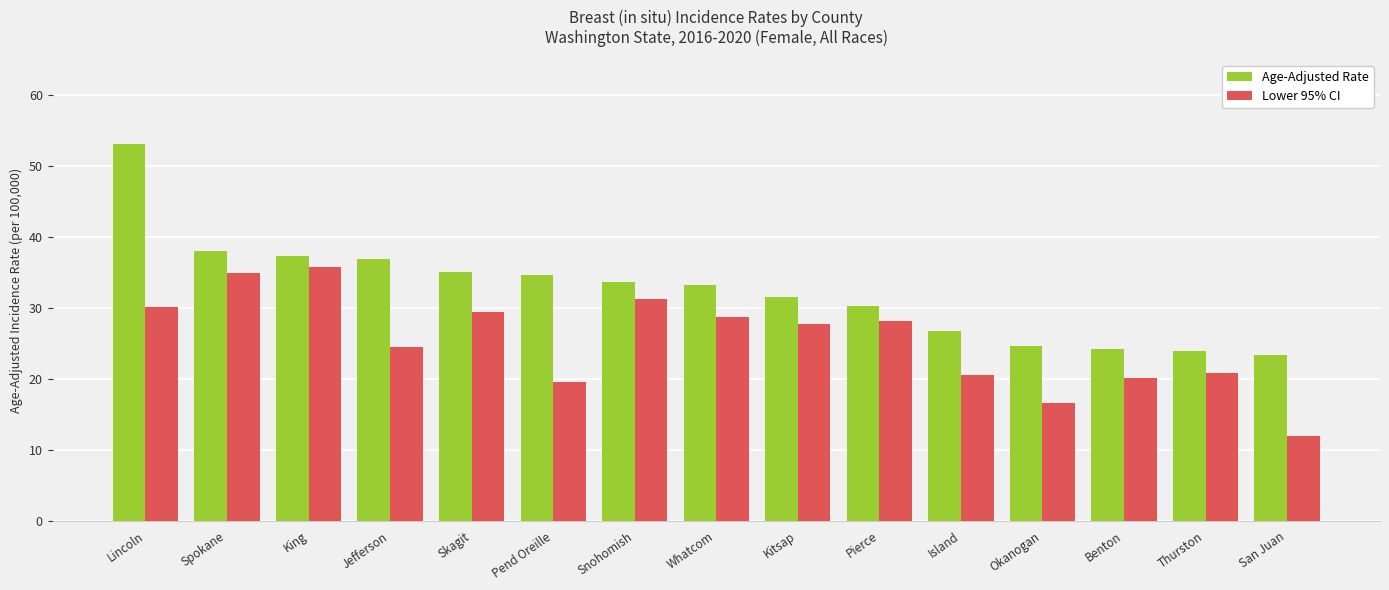

Where does the Lower 95% CI series first go above 27?

Lincoln